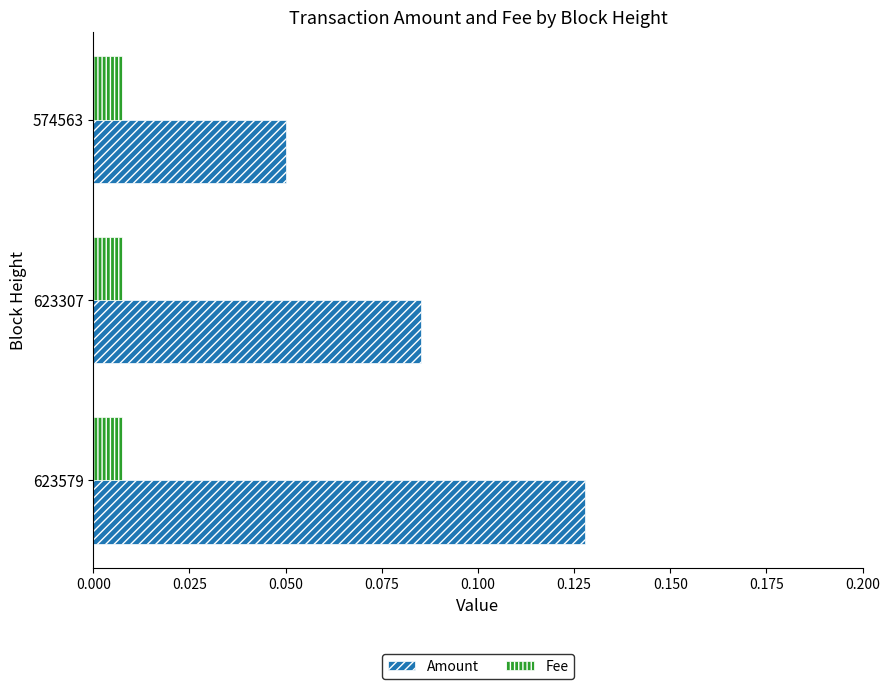

Between 623307 and 574563, which series saw the biggest shift?

Amount